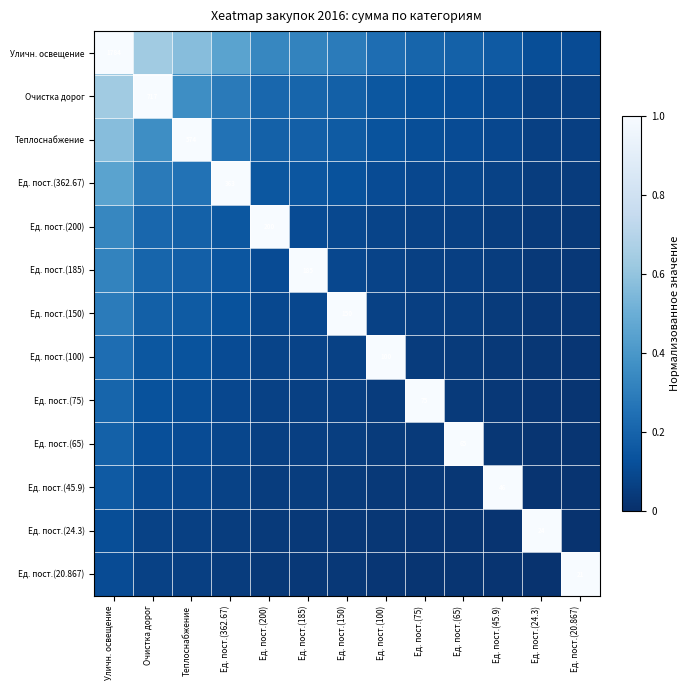

At which category is the sum across all series the highest?

Уличн. освещение